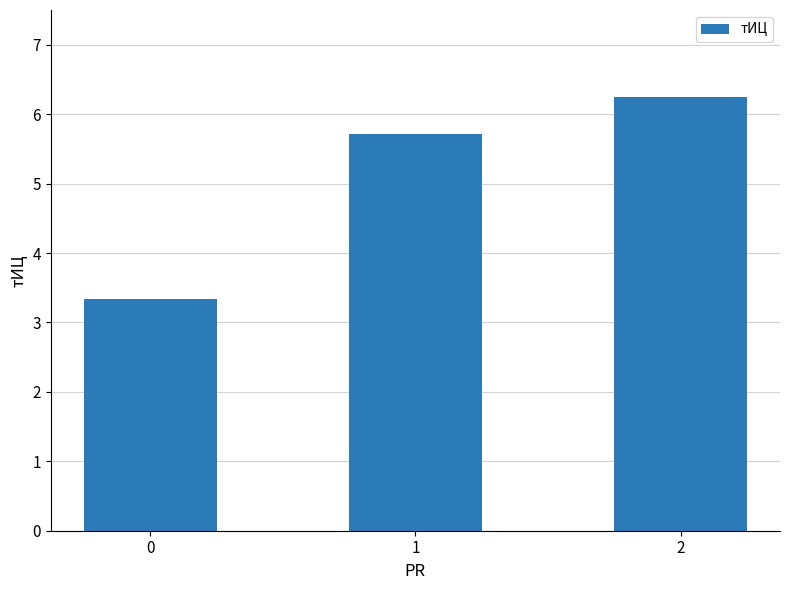

What is the ratio of the value at 0 to the value at 1?

0.6